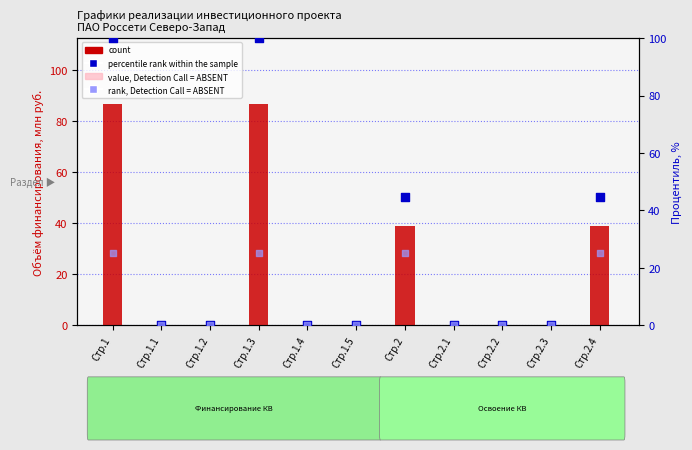

What are all the series names shown in the legend?

count, value, Detection Call = ABSENT, percentile rank within the sample, rank, Detection Call = ABSENT